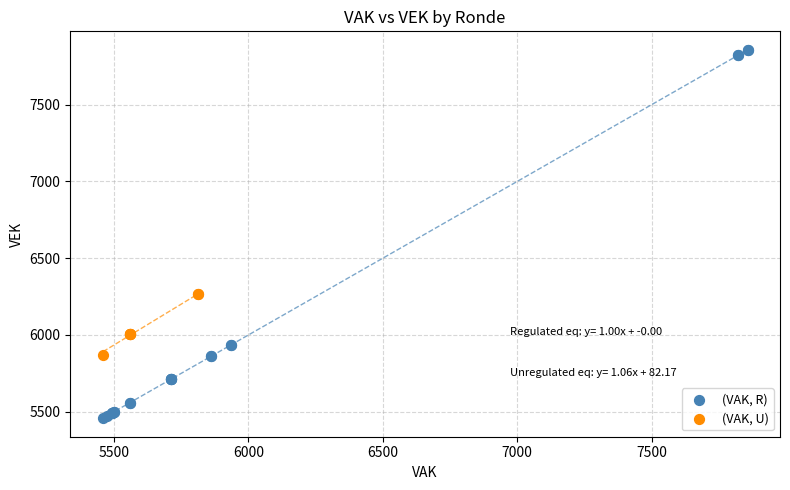

Which series contains the lowest Y value?

(VAK, R)